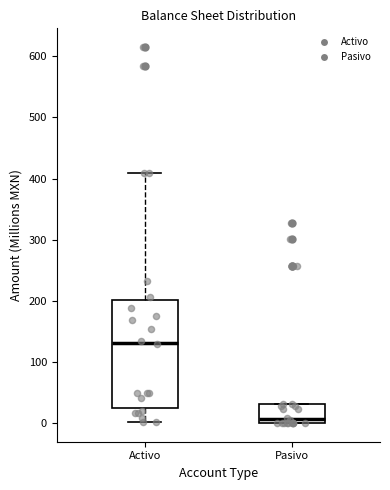

Reading left to right, transcribe this box plot: for each box, give where its median line is, the range the box spans, and where its two whiskers end, as read against the y-axis. The values are not printed on the chart, so give them approximately, as read against the axis.

Activo: median 130, box 20 to 200, whiskers 0 to 410
Pasivo: median 10, box 0 to 30, whiskers 0 to 30